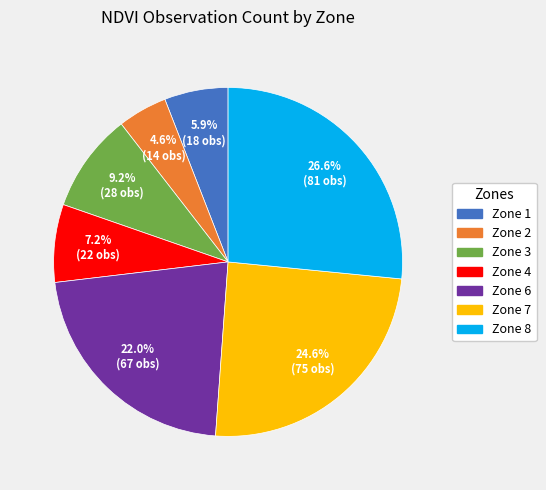

What percentage is NOT represented by Zone 6?

78.0%